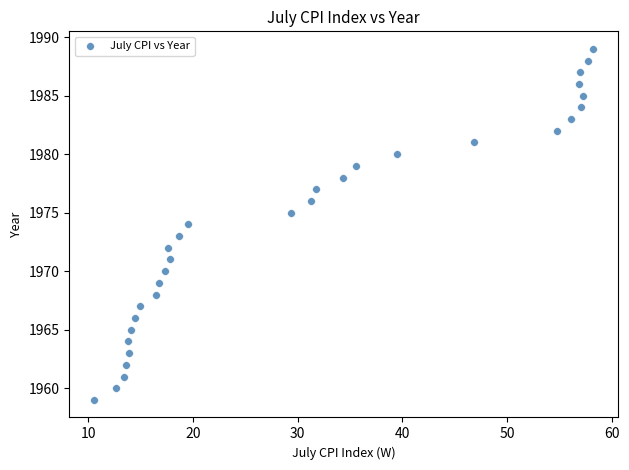

What is the range of Y values (max minus min)?

30